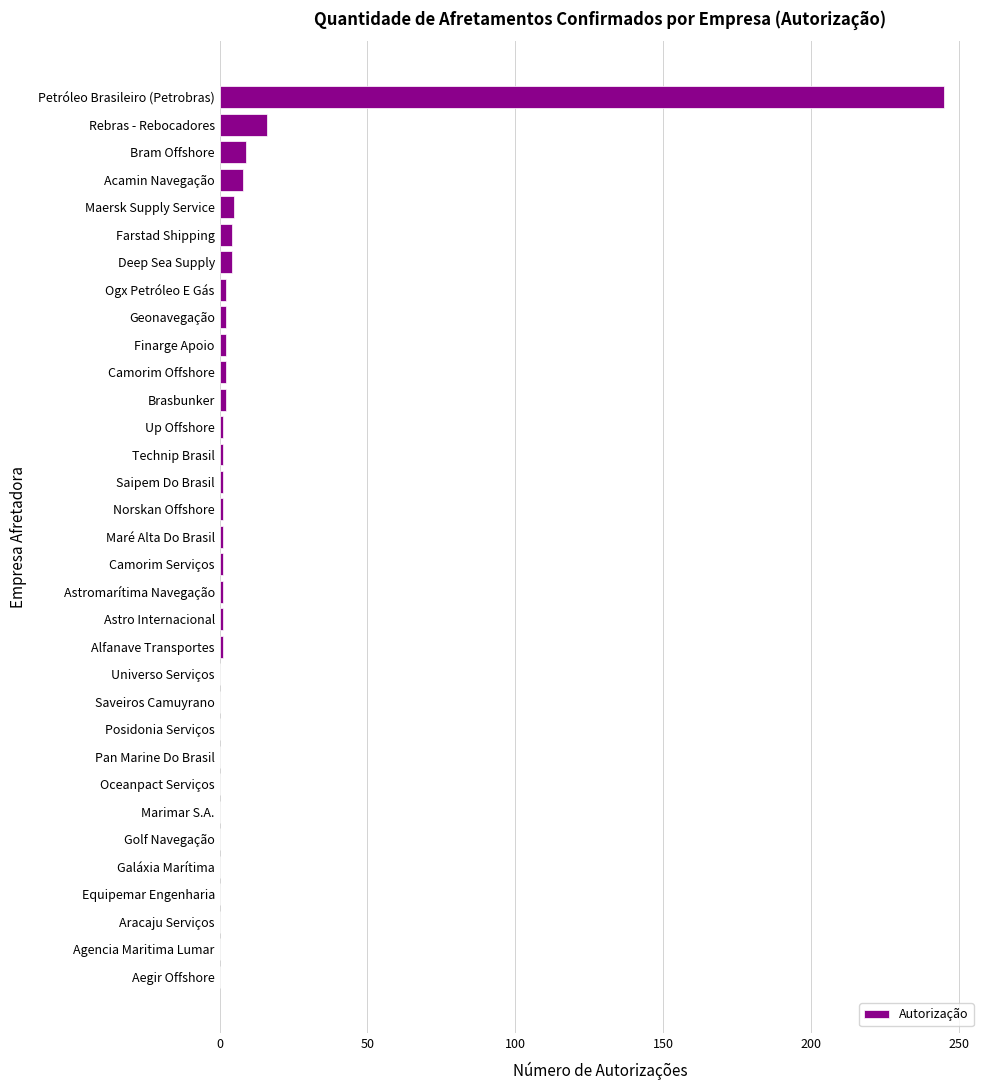

What is the change in value from Equipemar Engenharia to Rebras - Rebocadores?

+16